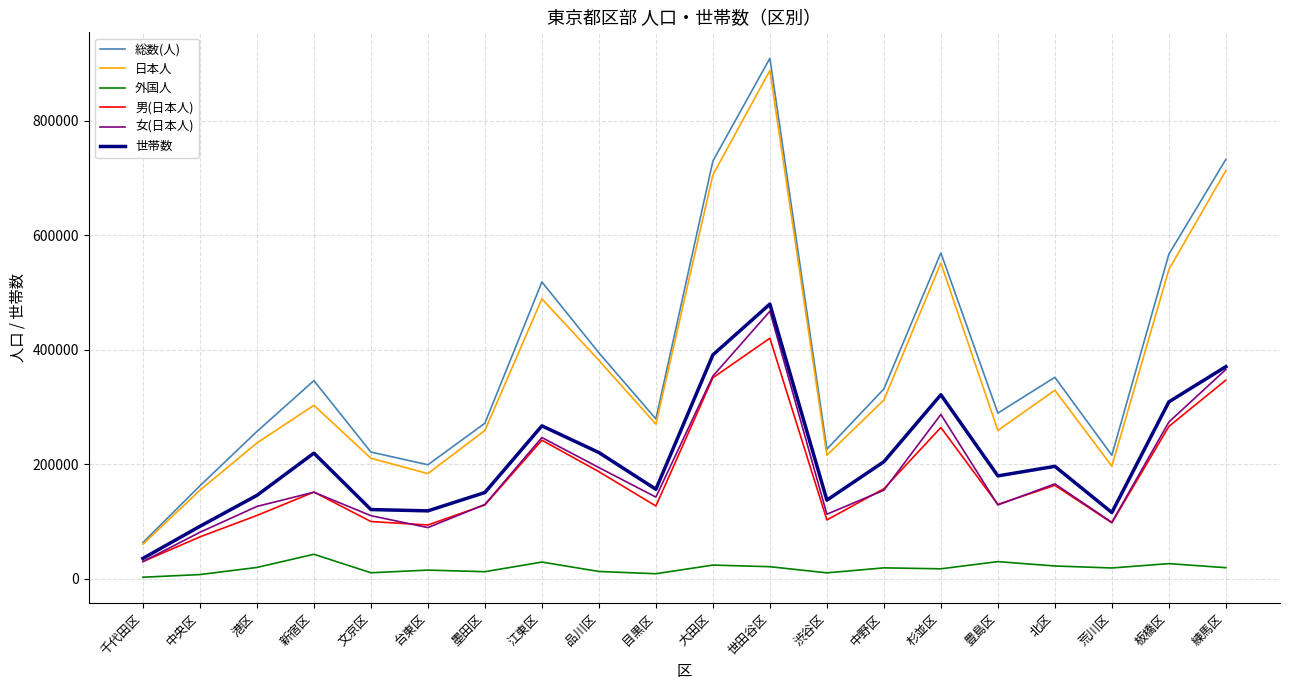

At which category is the sum across all series the highest?

世田谷区